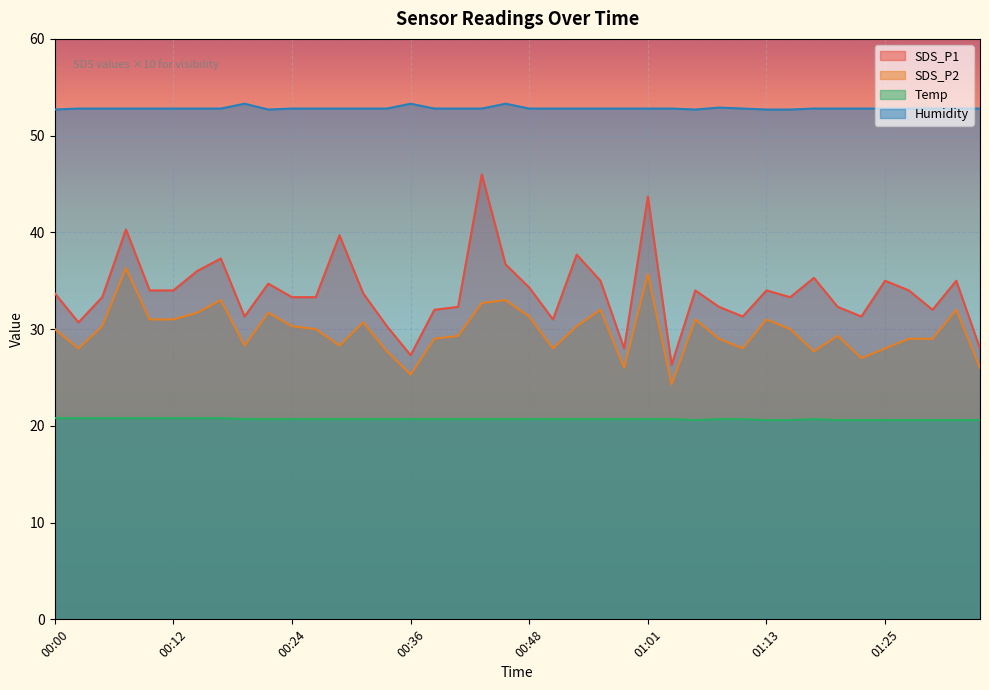

Where is SDS_P1 nearest to the value 36?

00:14